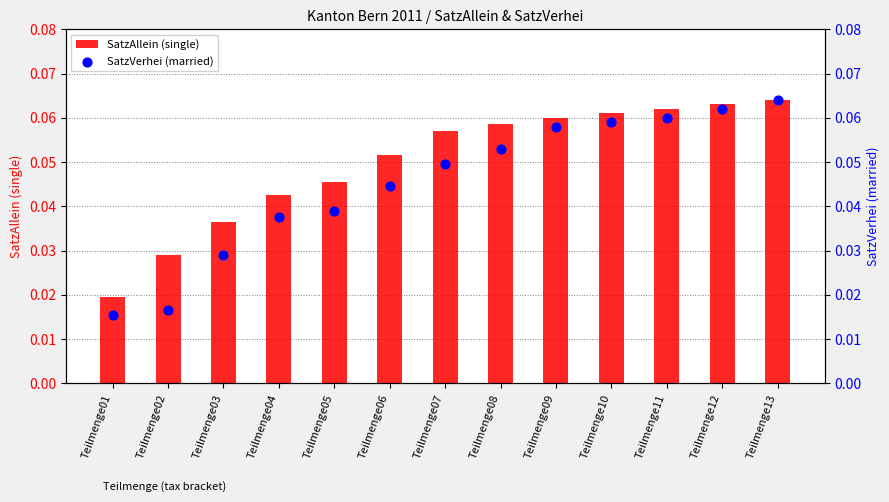

Is the value of SatzAllein (single) at Teilmenge04 greater than the value of SatzVerhei (married) at Teilmenge12?

No